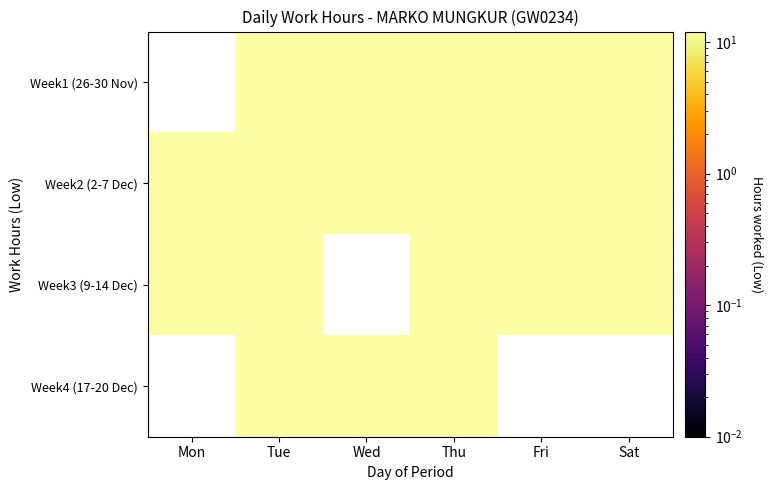

At which category is the sum across all series the highest?

Tue